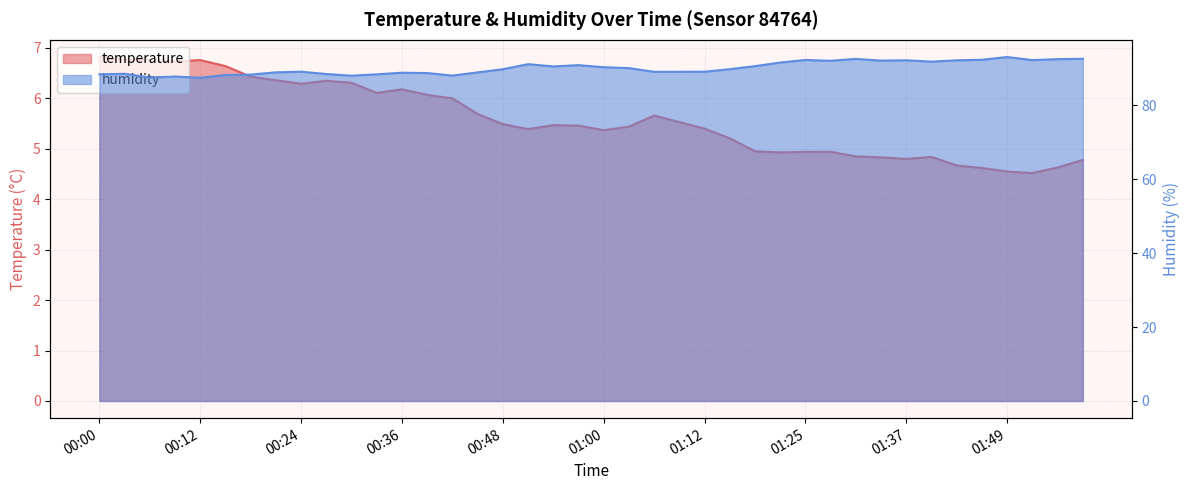

How many distinct data groups are displayed?

2